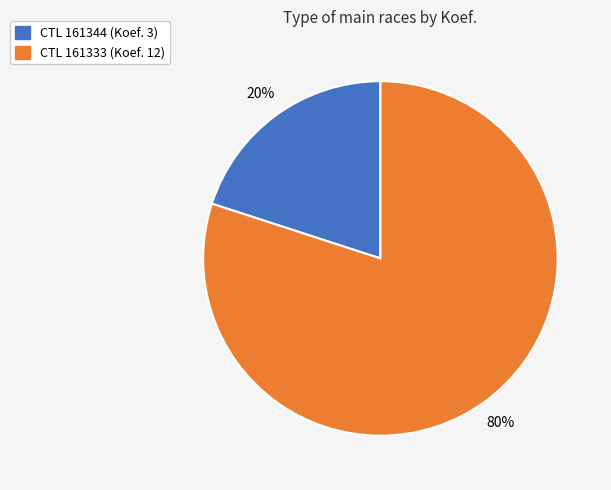

To the nearest percent, what is the difference between the largest and smallest slice percentages?

60%